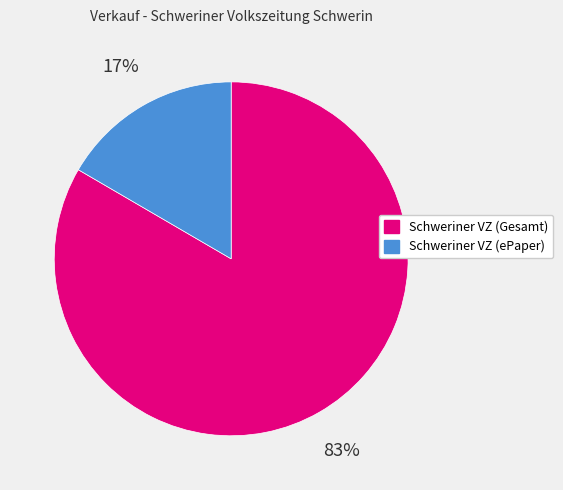

To the nearest percent, what is the average slice percentage?

50%